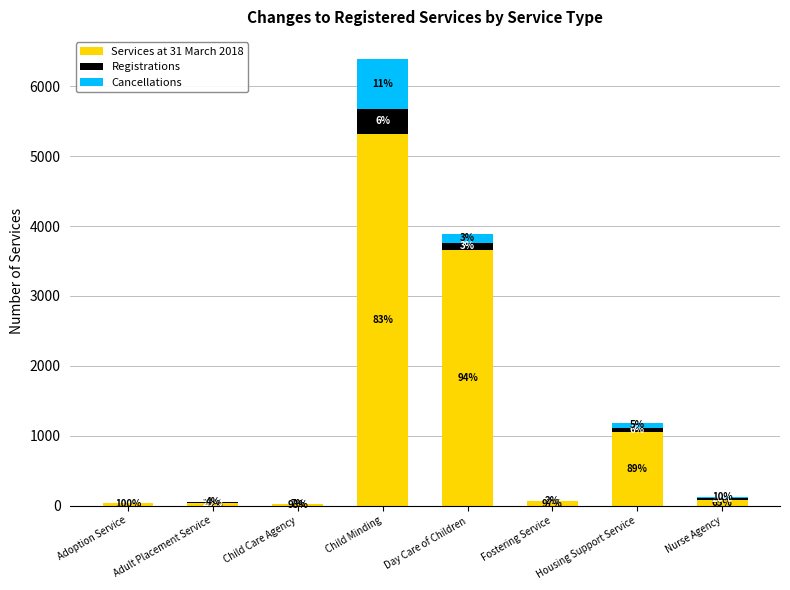

Where does the Services at 31 March 2018 series first go above 81?

Child Minding